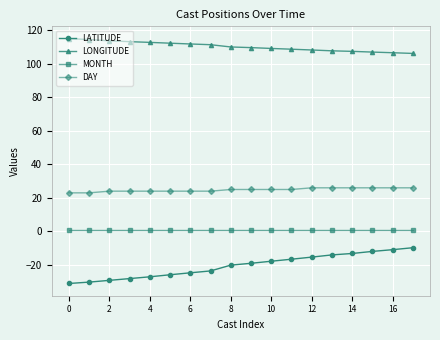

What is the difference between the maximum and second lowest values in the LATITUDE series?

20.5